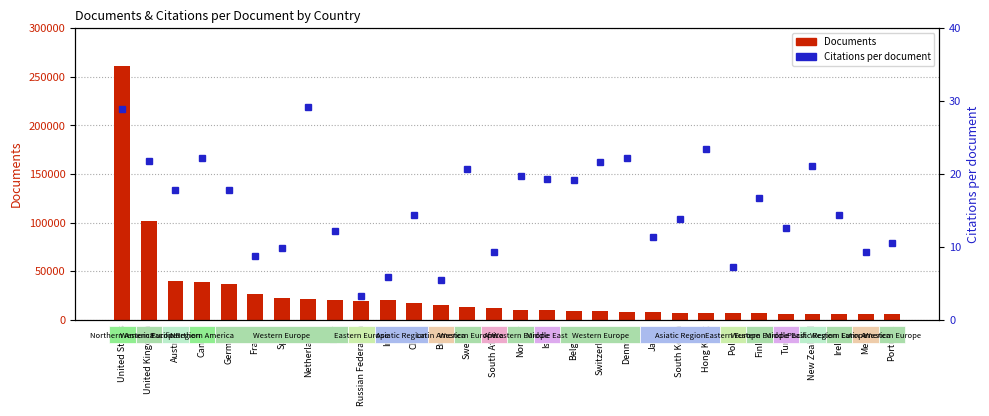

What is the difference between the Citations per document values at Portugal and Israel?

8.7